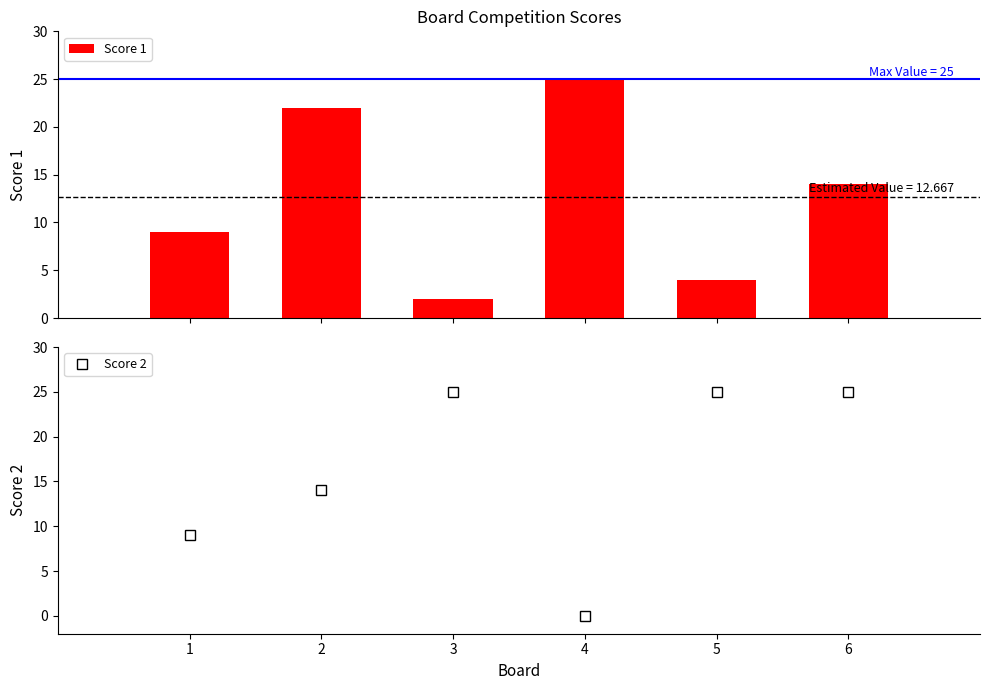

Read the Score 2 value at 3.

25